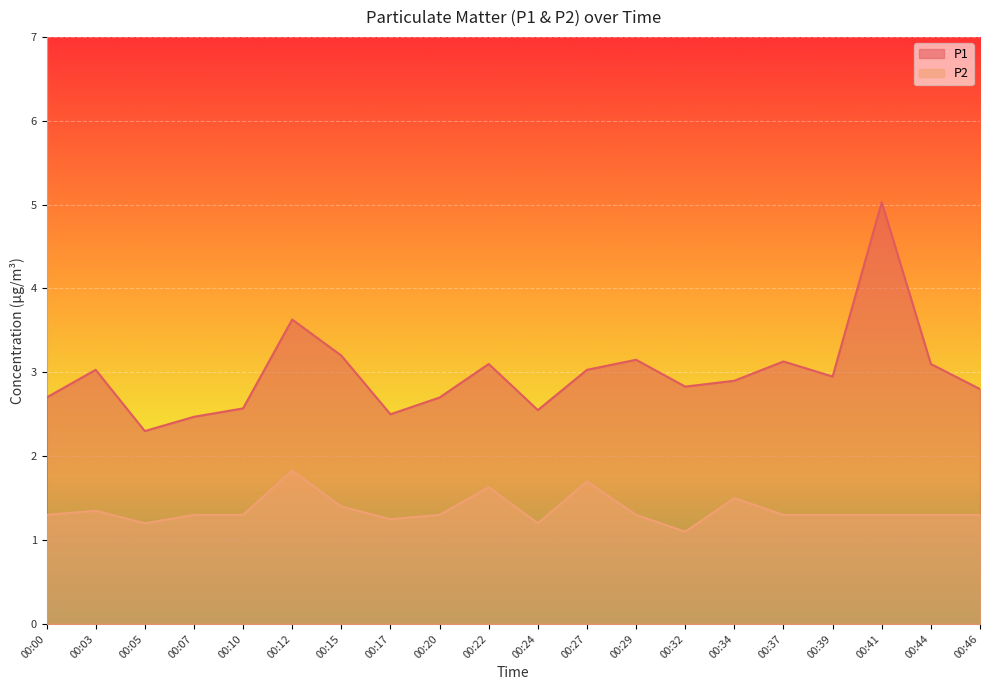

List the series in order of their overall mean, highest first.

P1, P2